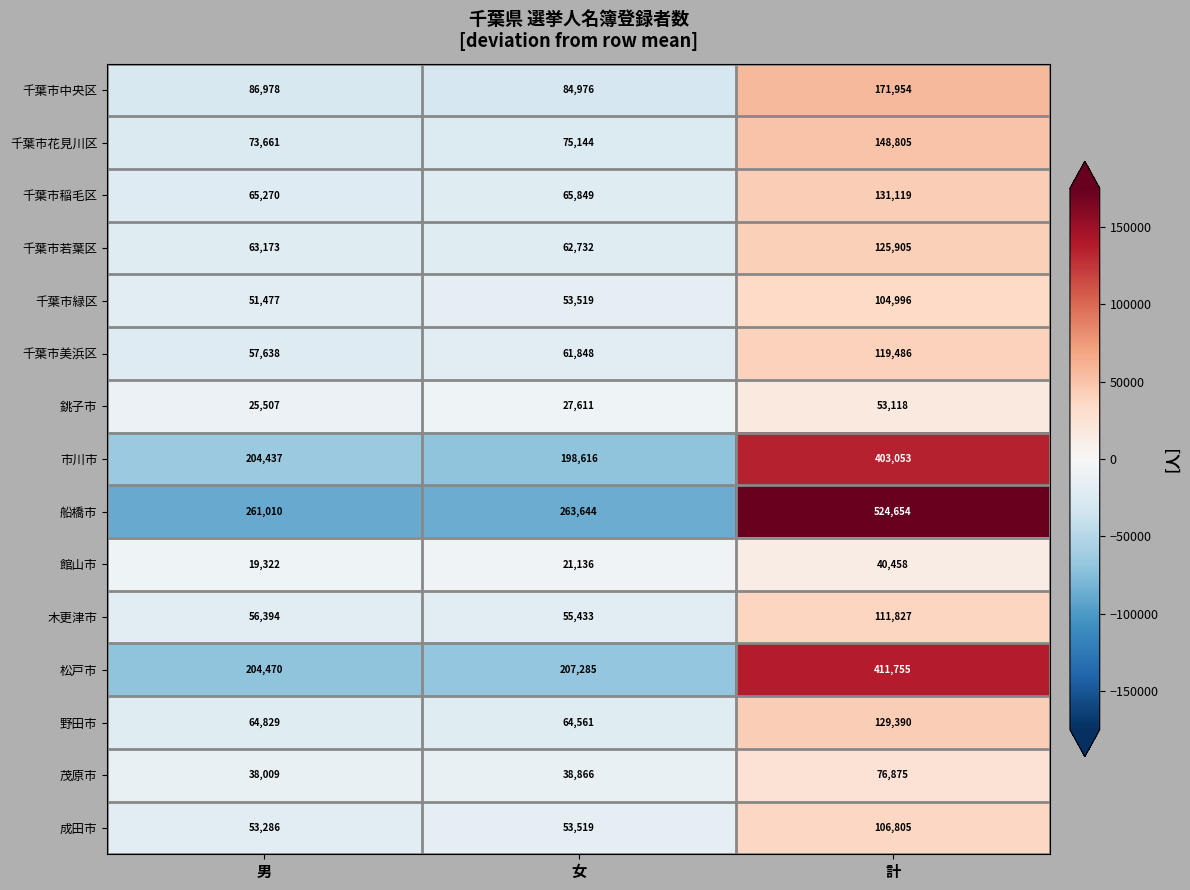

What is the smallest value displayed?

19322